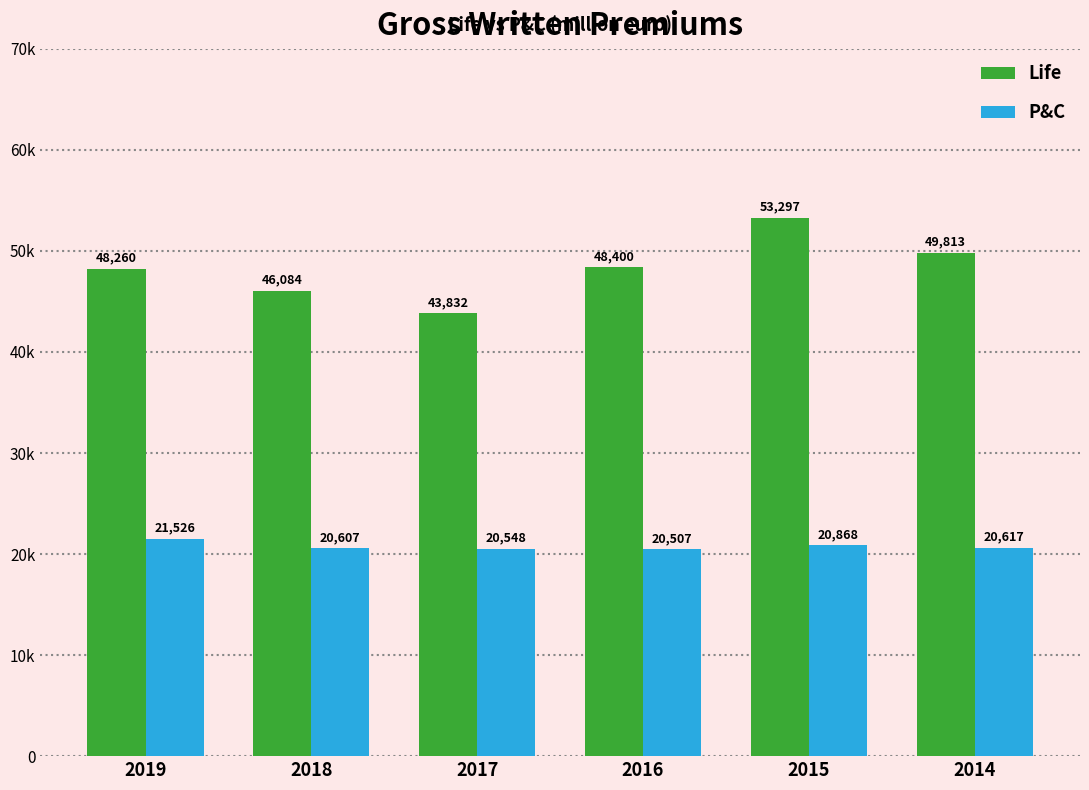

Does the chart contain stacked bars?

No